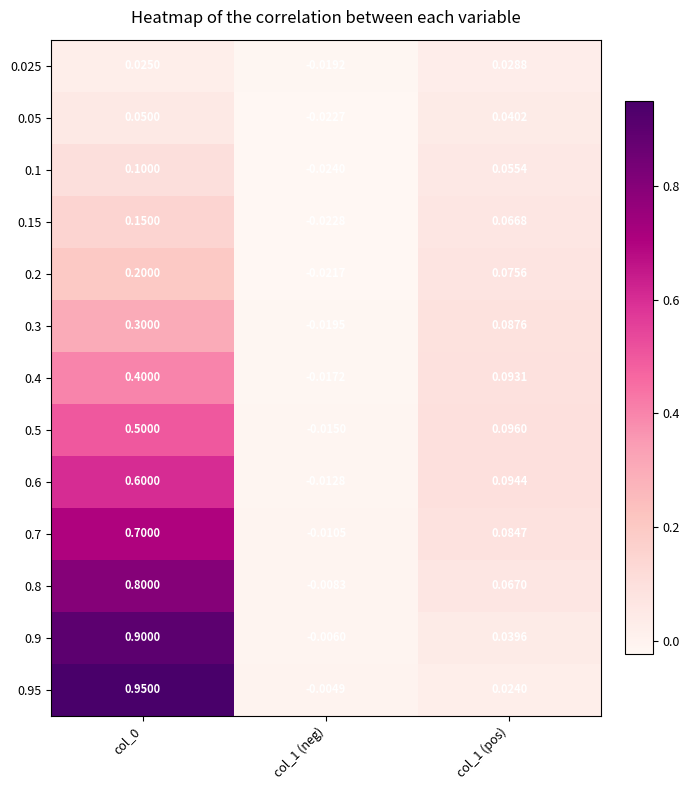

Is the value of 0.2 at col_1 (neg) greater than the value of 0.05 at col_1 (neg)?

Yes